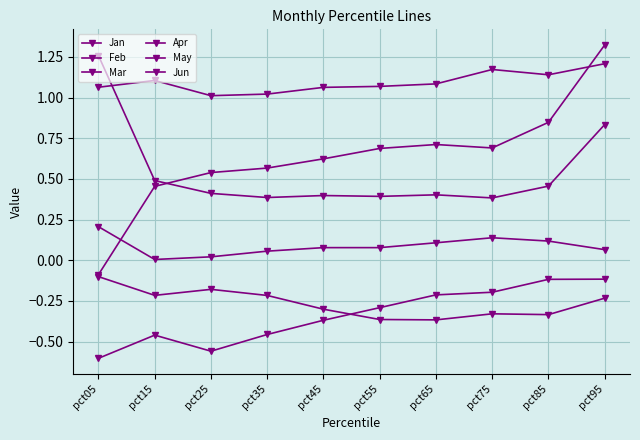

Which series changed the most between pct05 and pct25?

Jun